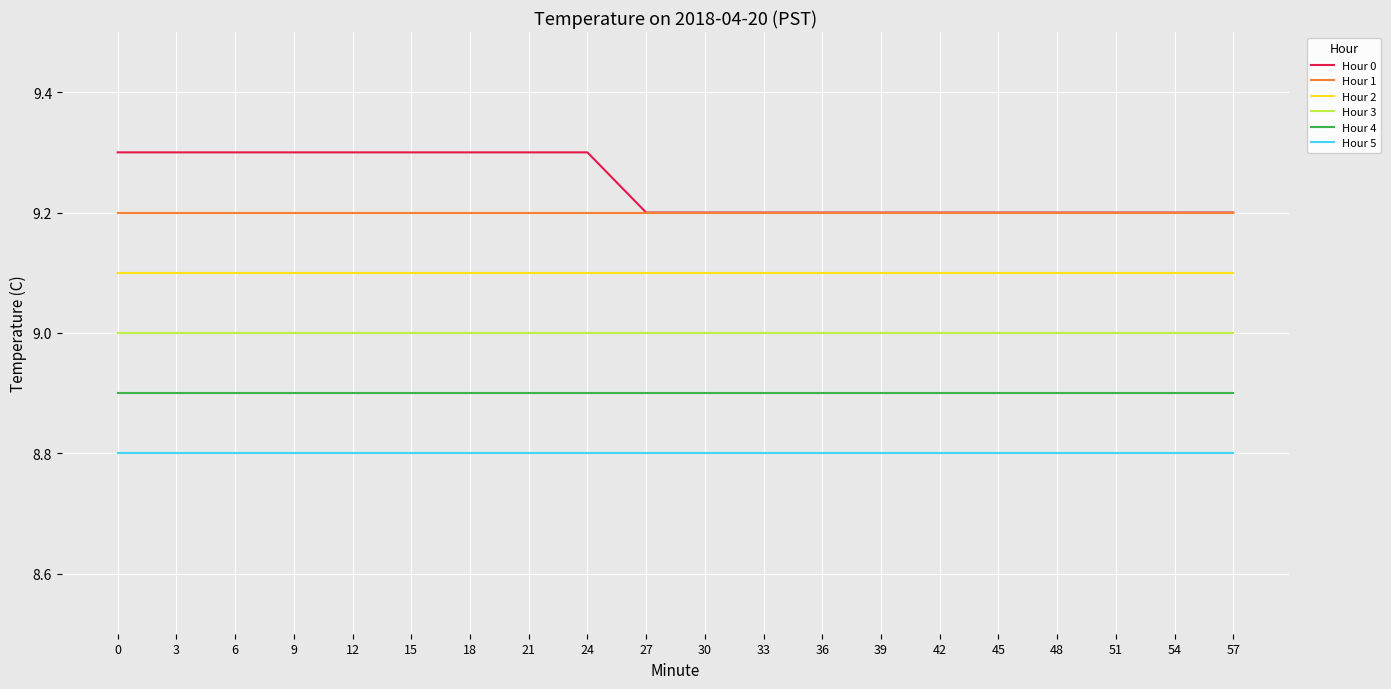

The value of Hour 2 at 24 is 9.1. True or false?

True